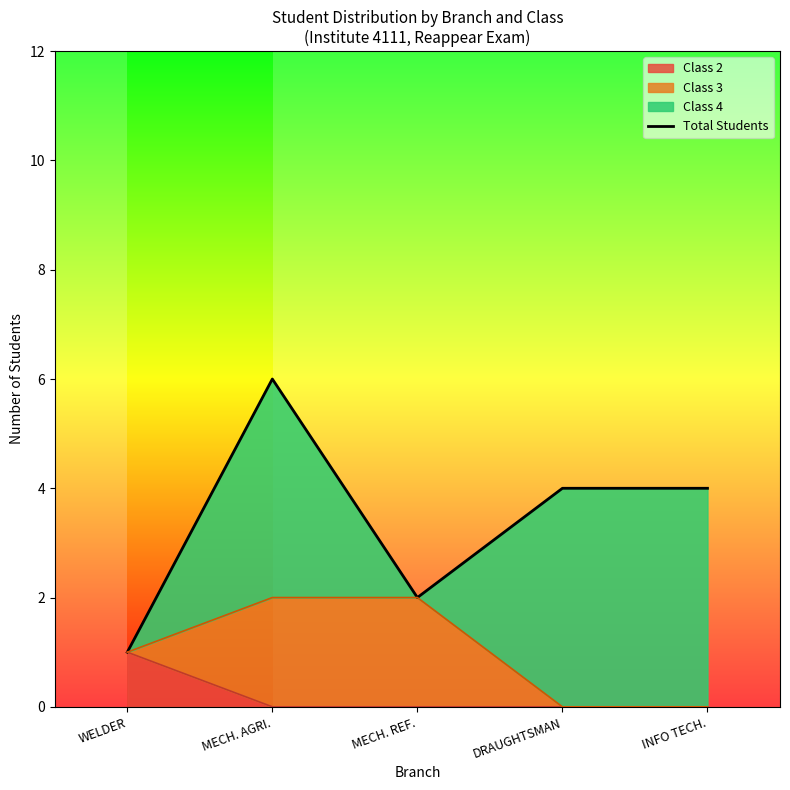

What is the sum of the values at INFO TECH. and MECH. REF.?

6